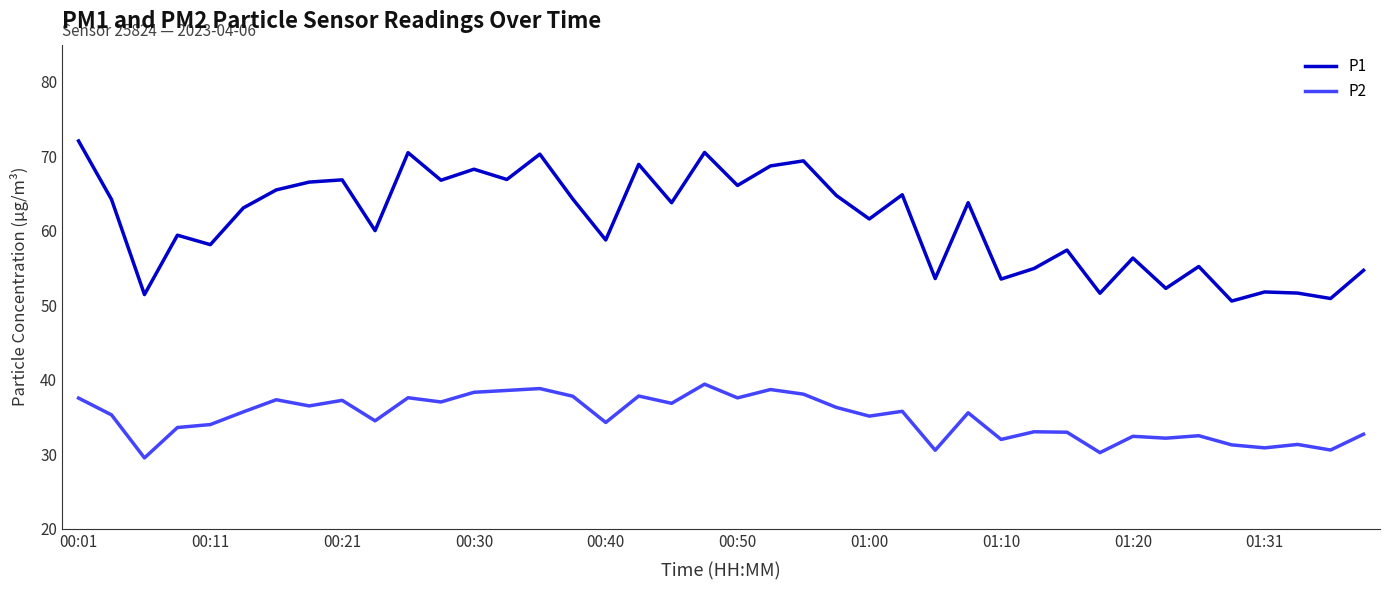

Which series has the widest spread of values?

P1